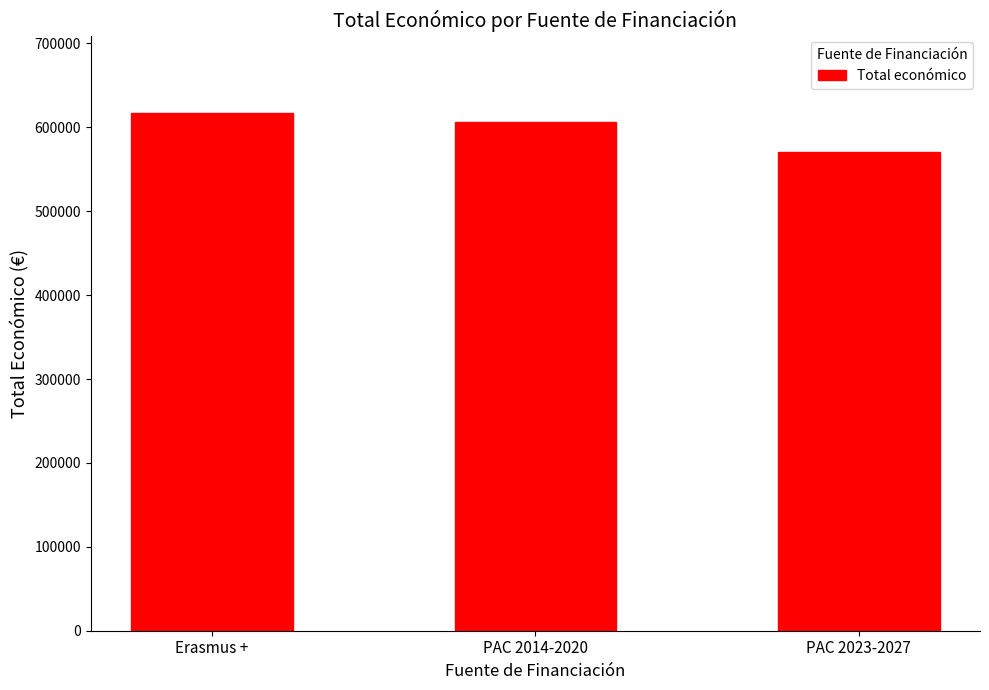

Rank the categories by value from highest to lowest.

Erasmus +, PAC 2014-2020, PAC 2023-2027